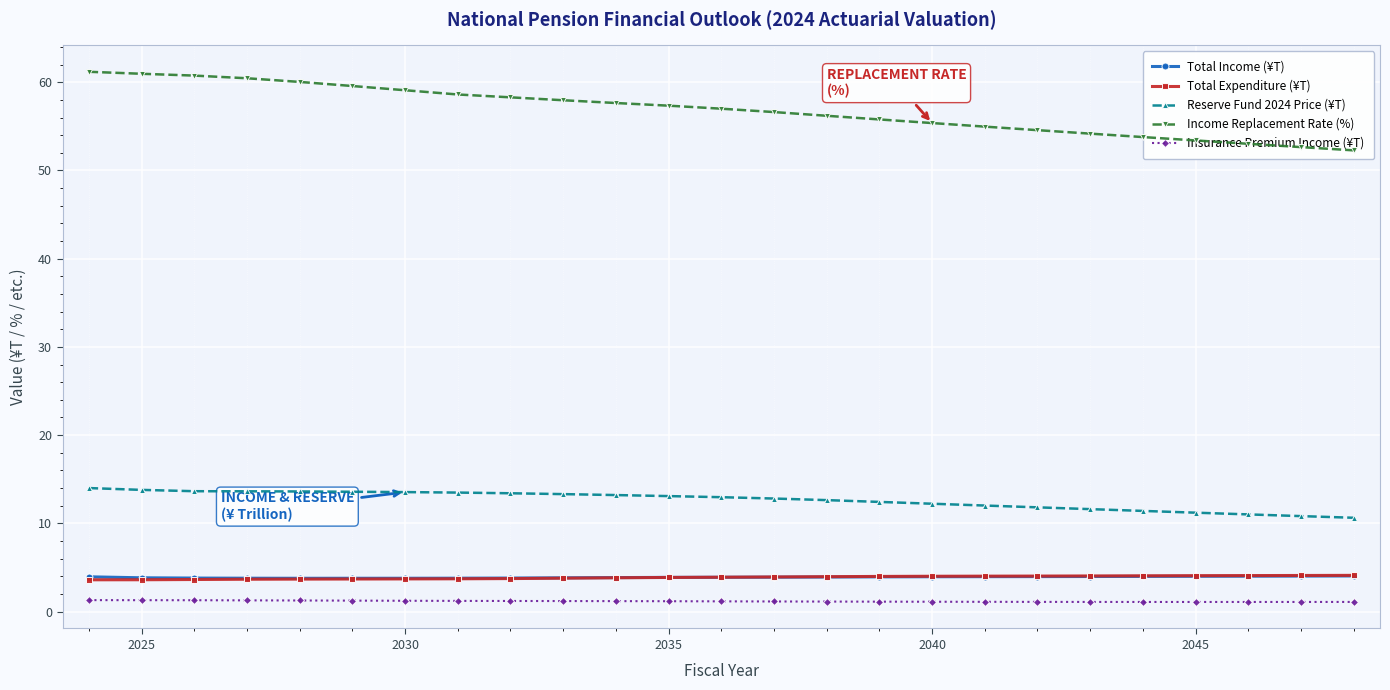

What is the minimum value for Total Income (¥T)?

3.8